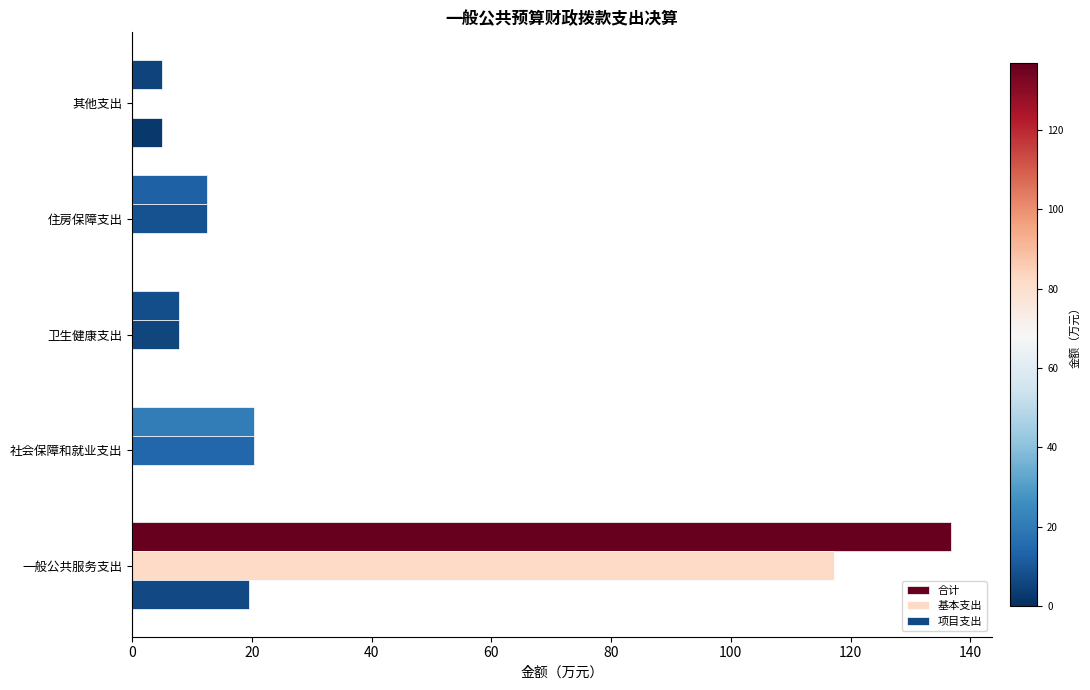

The value of 基本支出 at 一般公共服务支出 is 117.3. True or false?

True